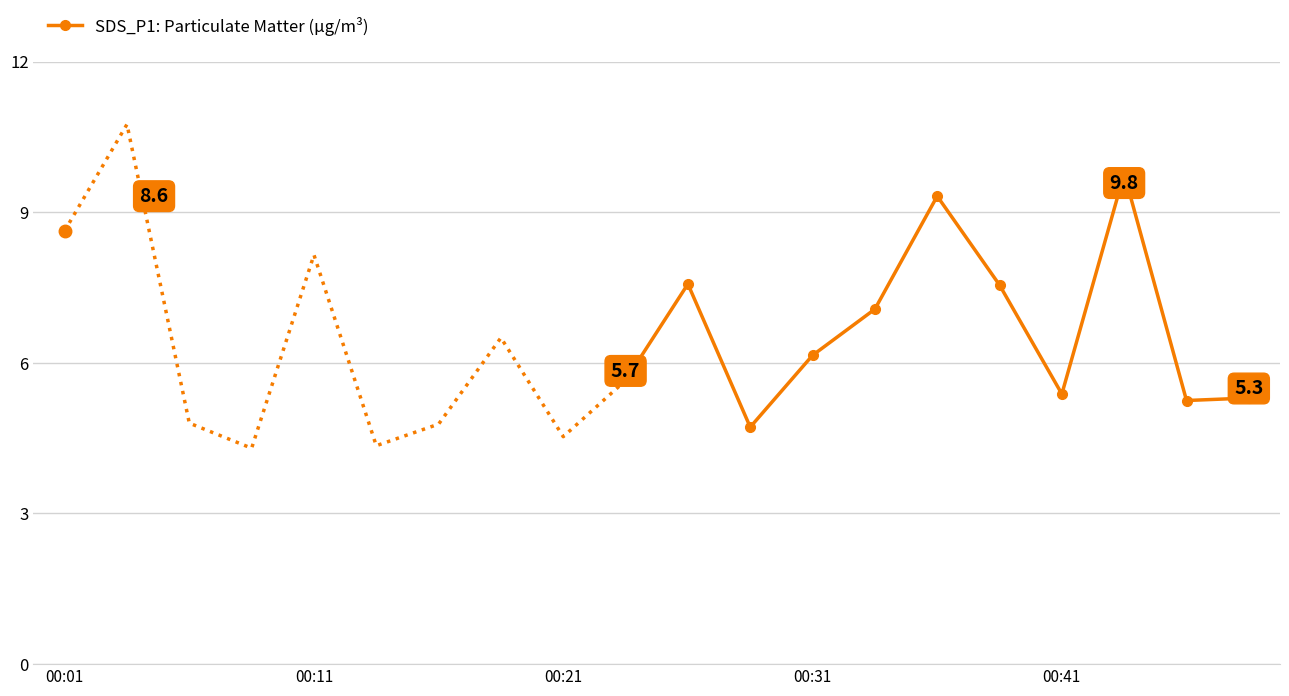

True or false: the data shows 8.6 at 00:01.

True